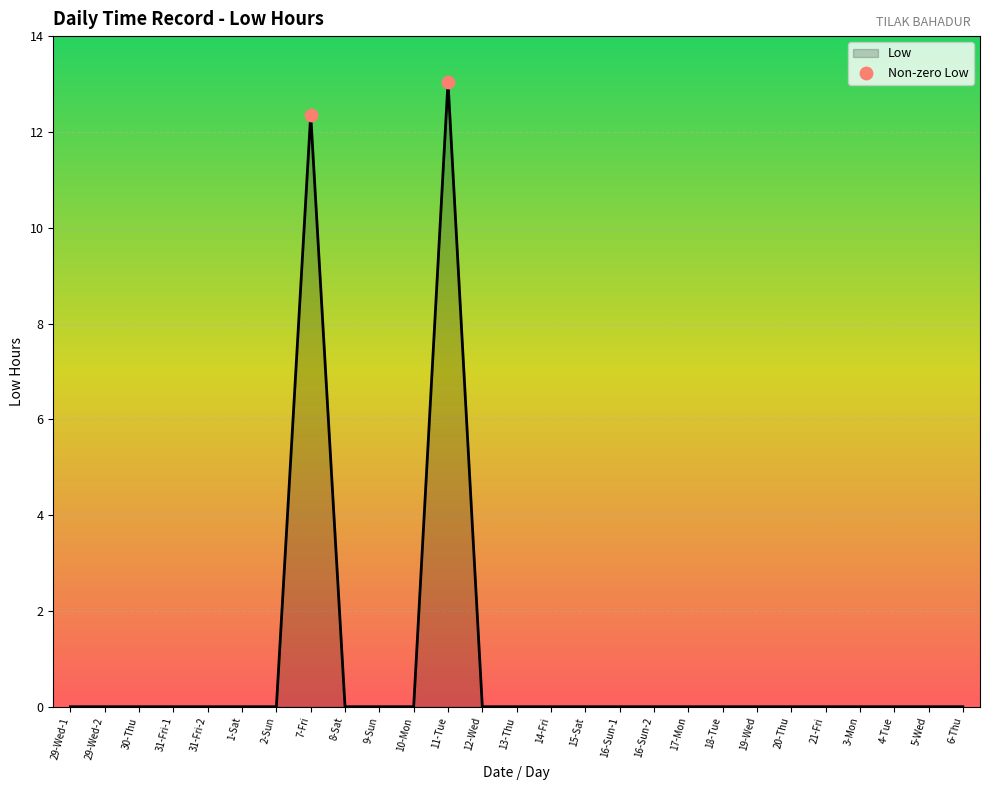

What is the change in value from 8-Sat to 11-Tue?

+13.0